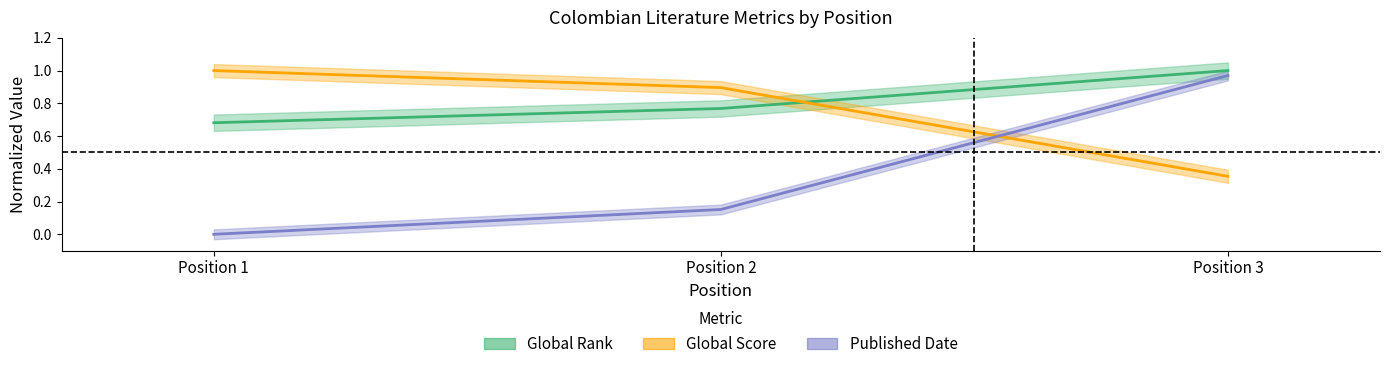

The value of Published Date at Position 1 is -0.5. True or false?

False